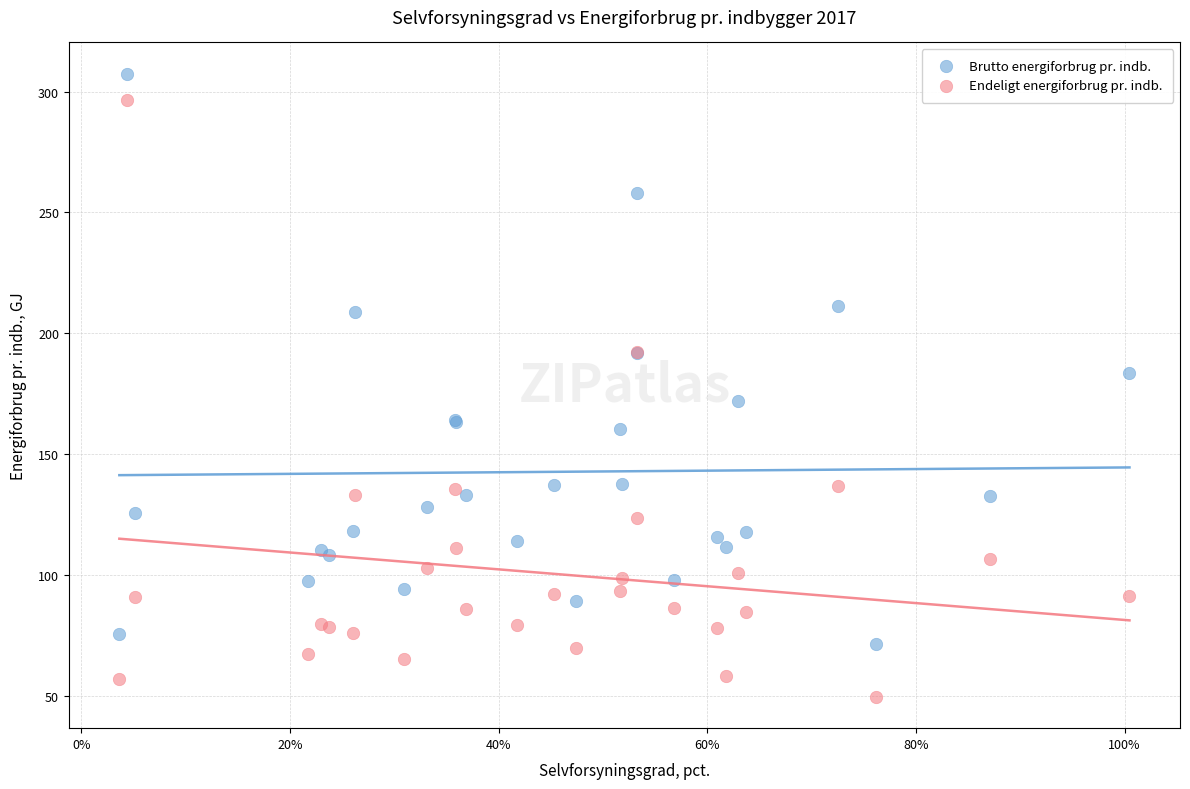

Which series reaches the minimum Y coordinate?

Endeligt energiforbrug pr. indb.